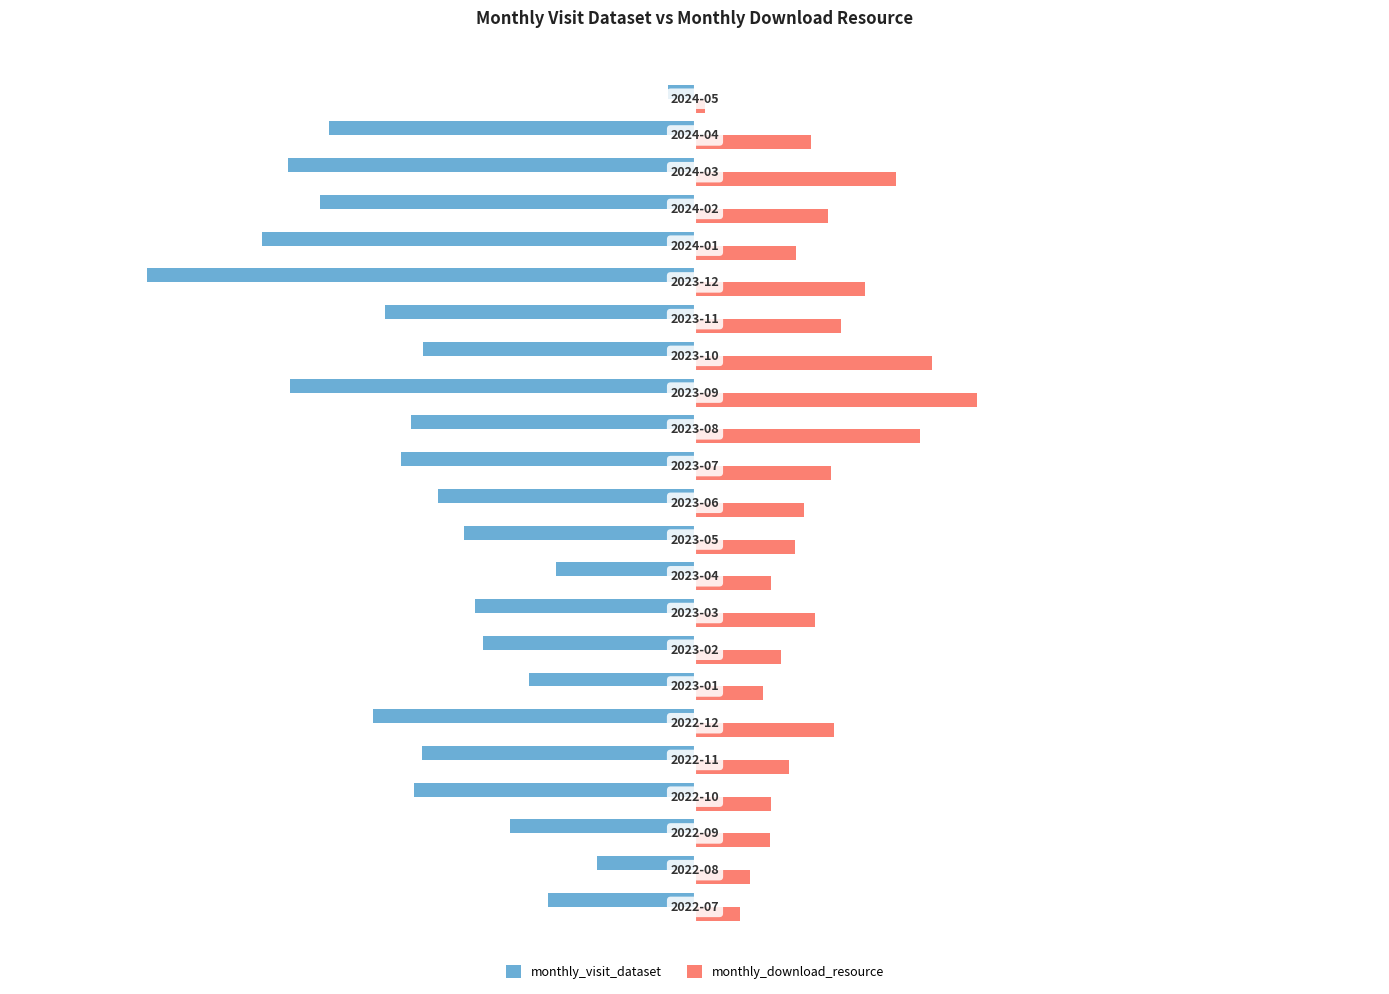

What is the maximum value for monthly_visit_dataset?

-495